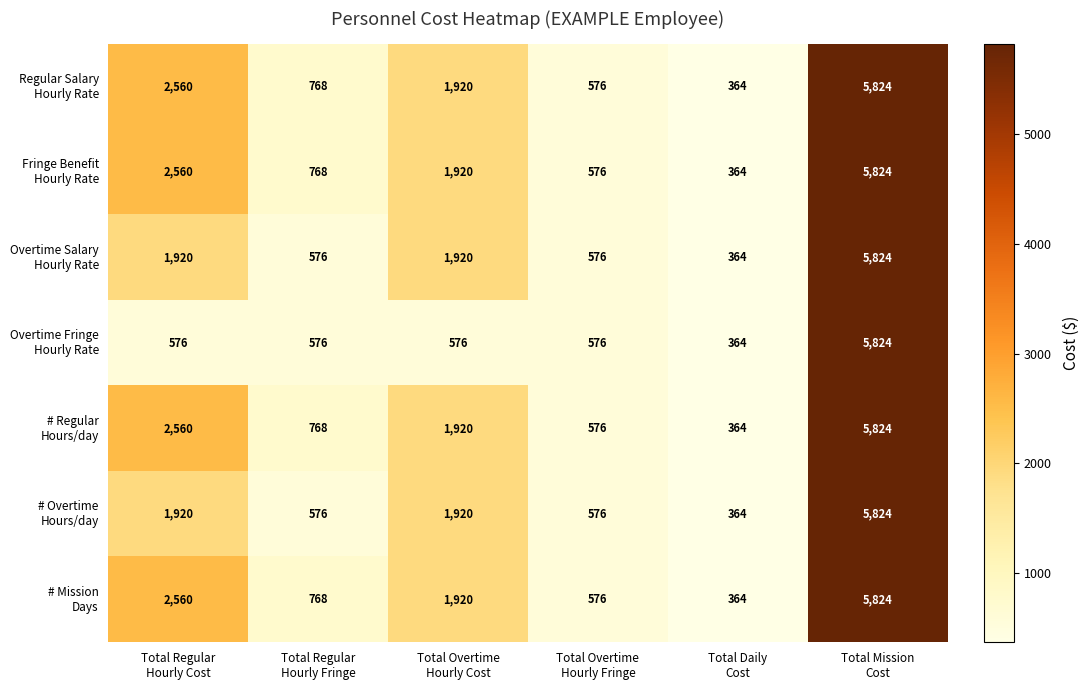

What is the maximum value shown in the chart?

5824